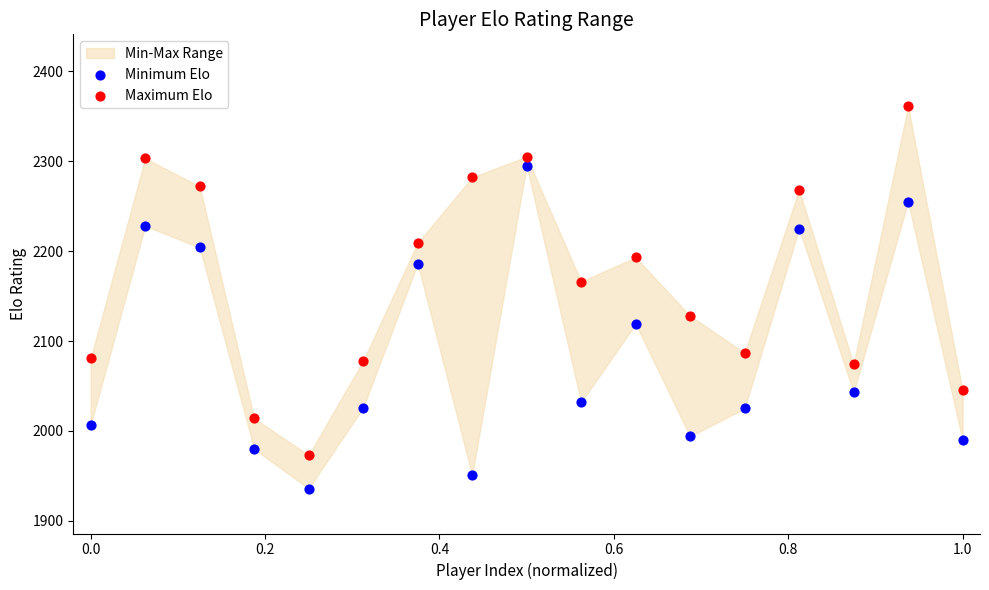

Which series contains the lowest Y value?

Minimum Elo